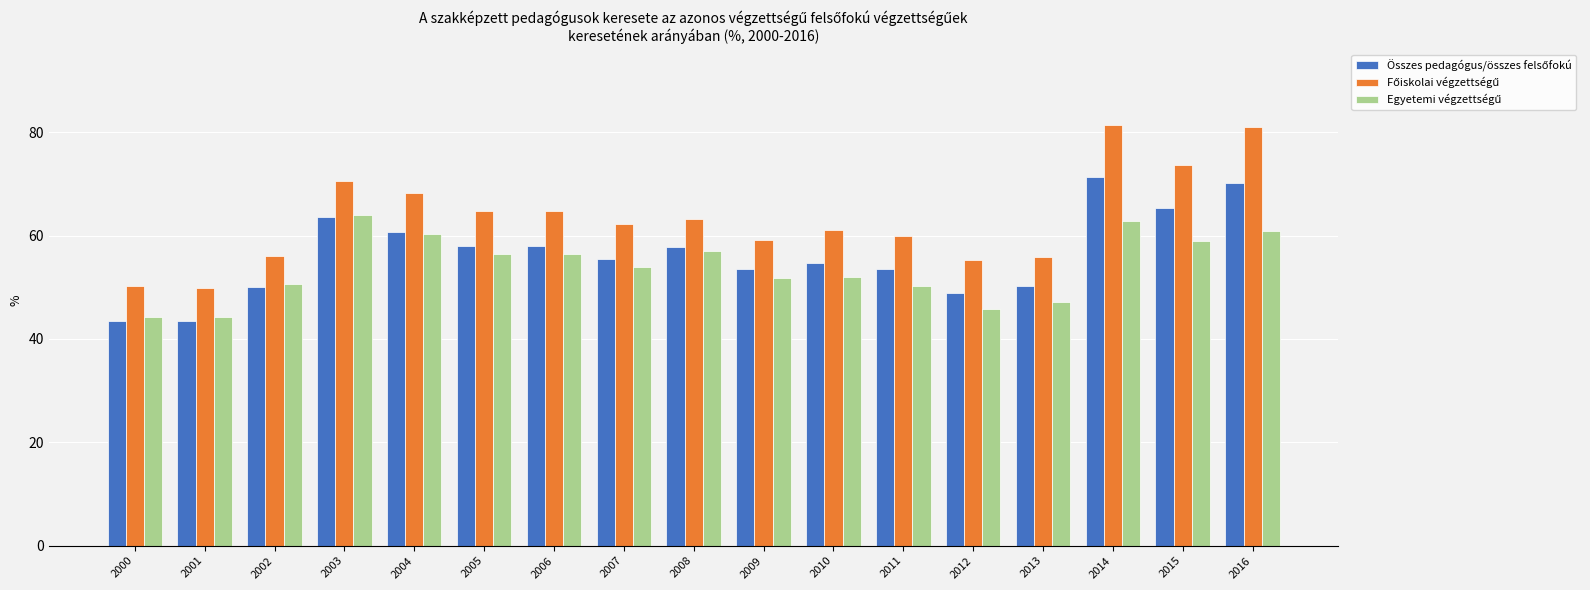

How many data points does each series have?

17